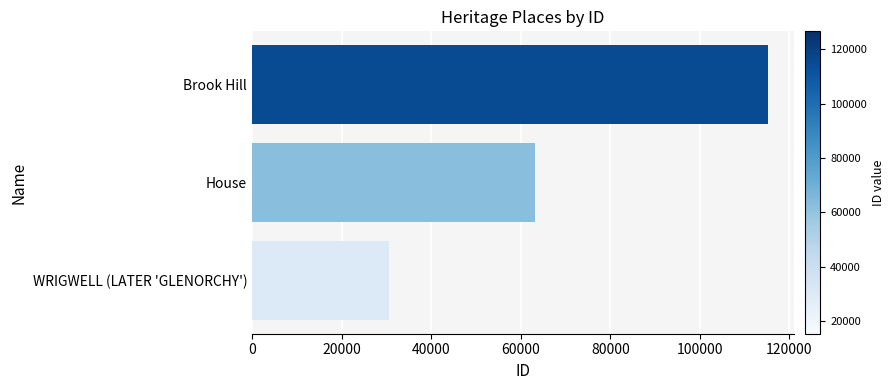

What is the difference between the maximum and minimum values?

84532